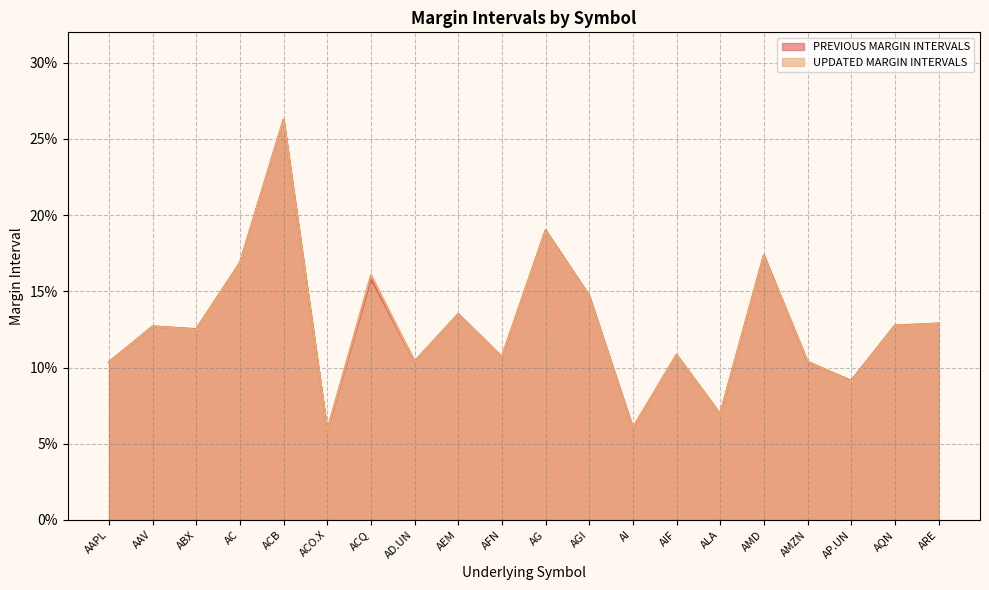

The PREVIOUS MARGIN INTERVALS series shows 0.1 at AI. True or false?

False